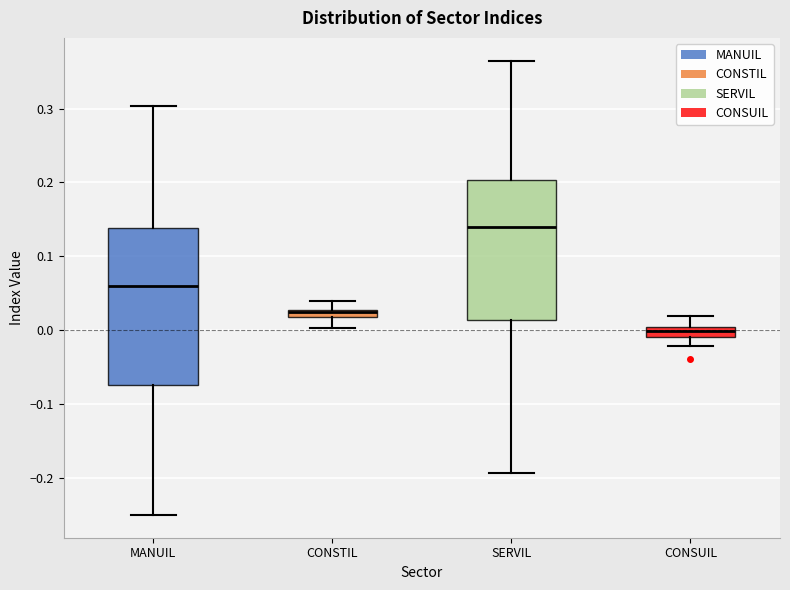

Which box is the tallest, from its lower edge to its upper edge?

MANUIL